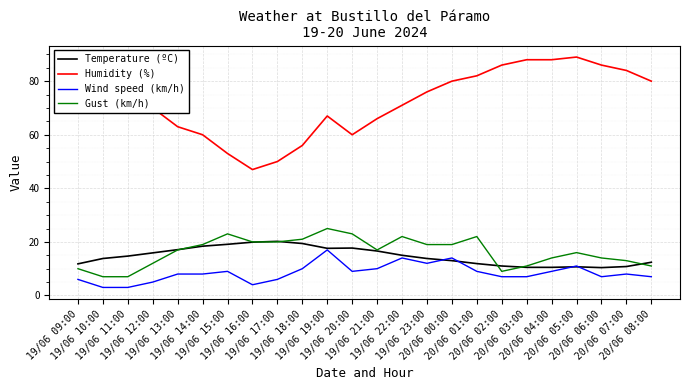

Where is Gust (km/h) nearest to the value 16?

20/06 05:00